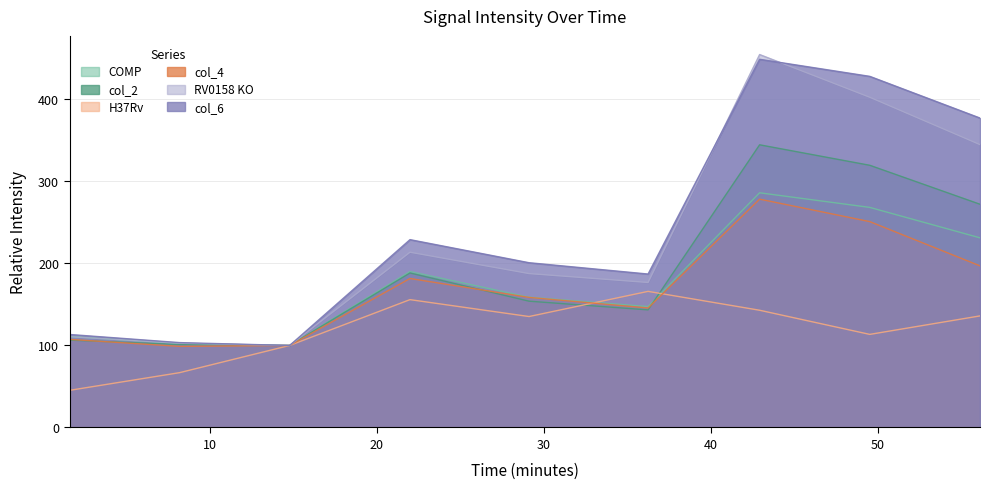

List the series in order of their peak value, highest first.

RV0158 KO, col_6, col_2, COMP, col_4, H37Rv